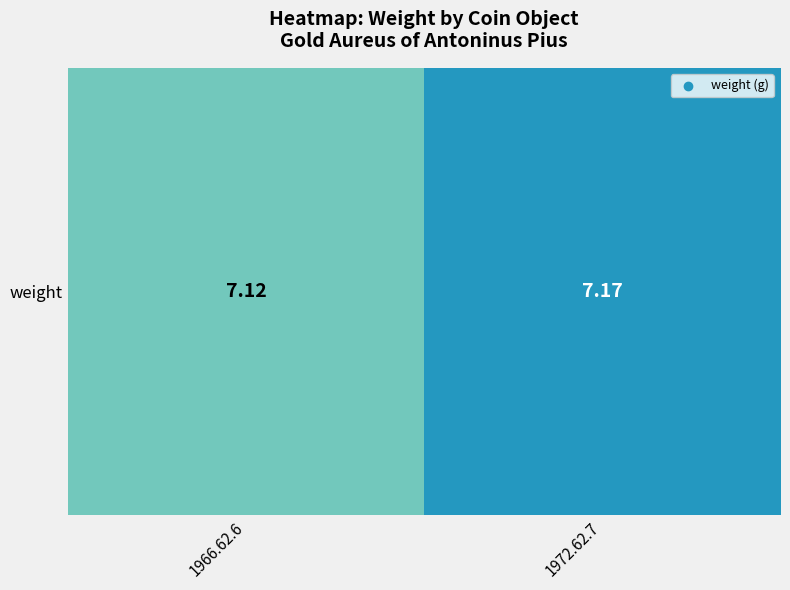

Reading left to right, extract all data points from this chart.

7.1	7.2